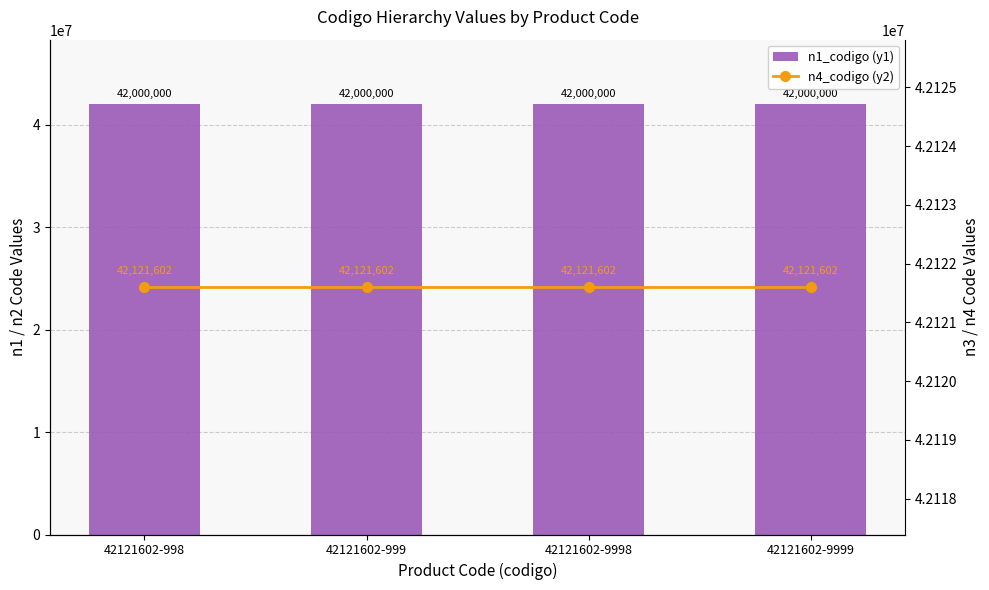

What is the maximum value for n4_codigo (y2)?

42121602